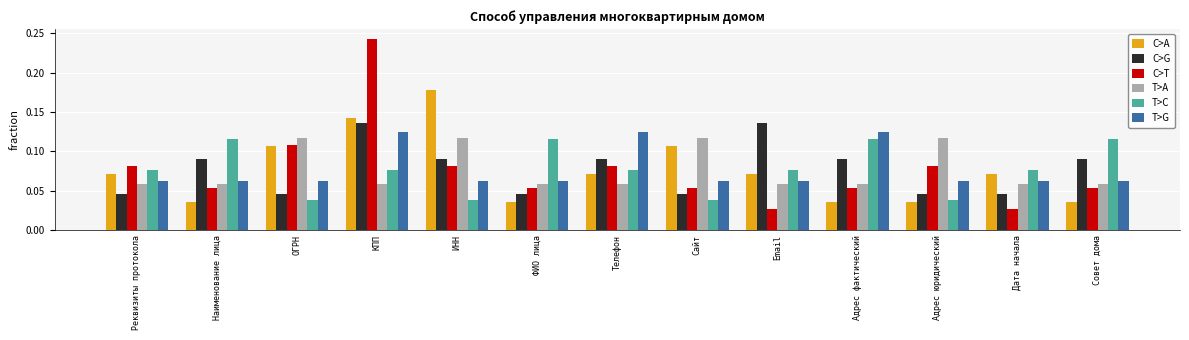

Is it true that T>A equals 0.2 at ОГРН?

False